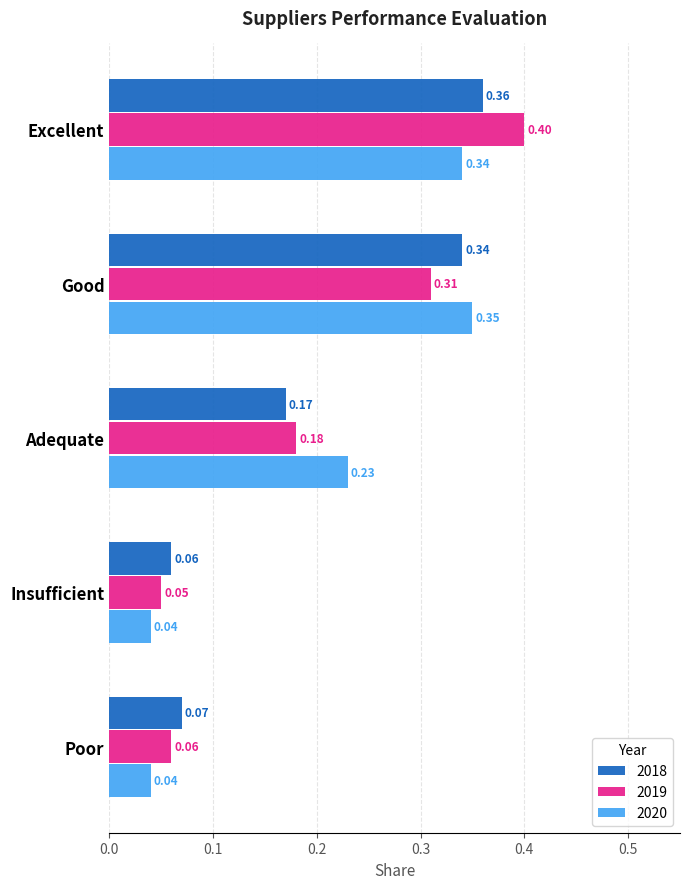

Which category has the highest value in the 2019 series?

Excellent